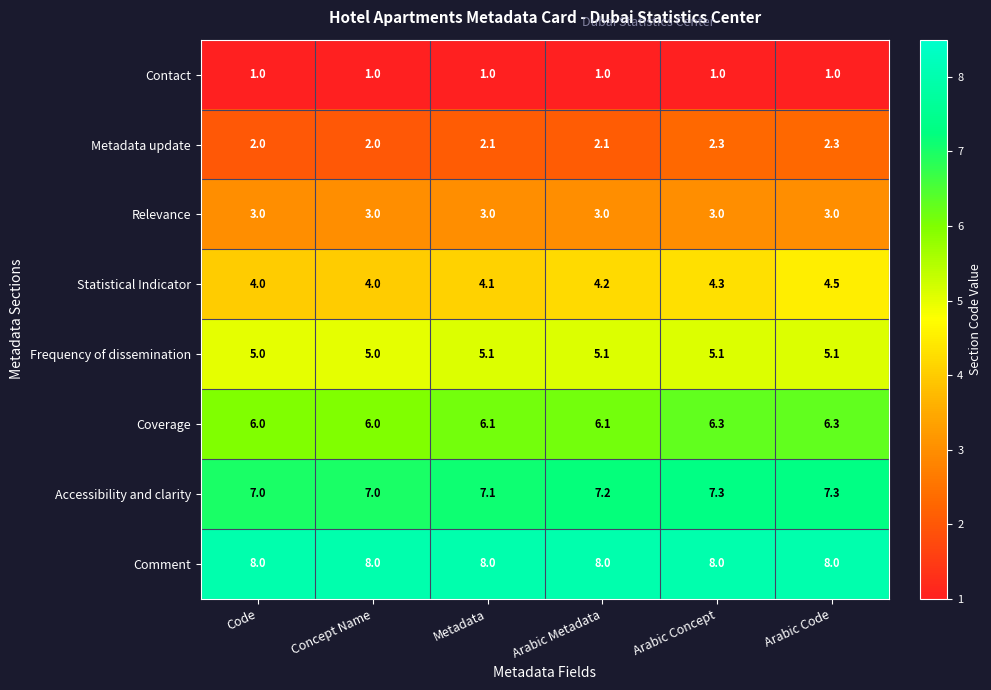

List the series in order of their peak value, highest first.

Comment, Accessibility and clarity, Coverage, Frequency of dissemination, Statistical Indicator, Relevance, Metadata update, Contact